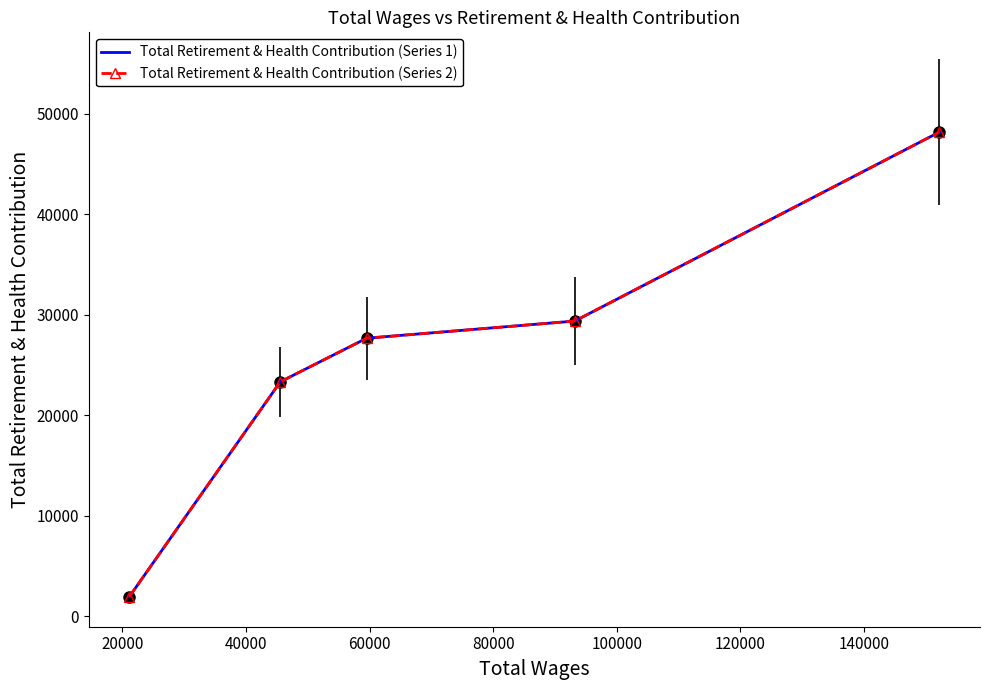

What is the highest value of the Total Retirement & Health Contribution (Series 2) series?

48176